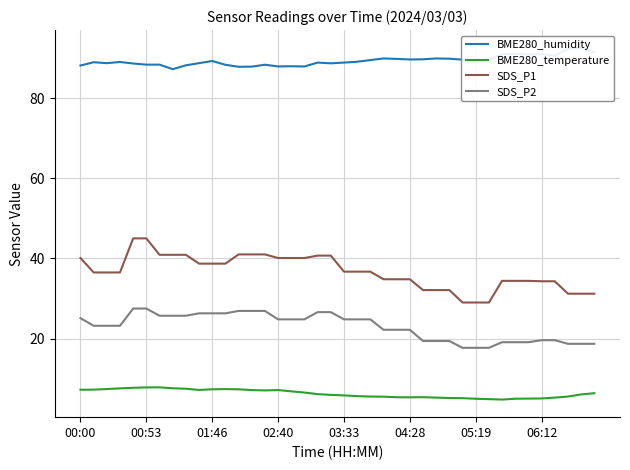

True or false: SDS_P2 and BME280_temperature intersect in this chart.

False